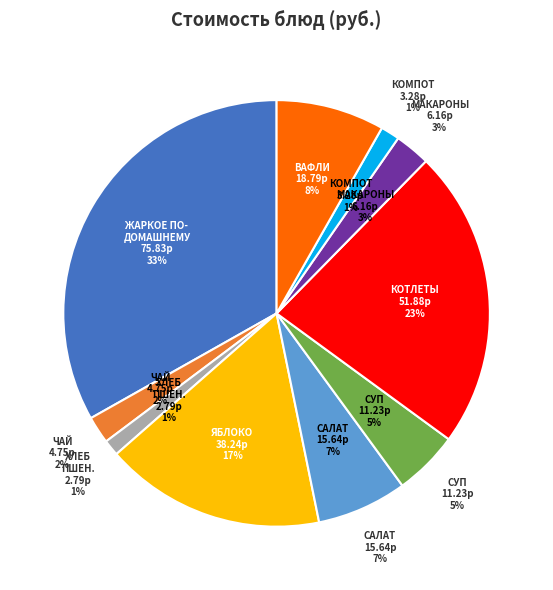

How many slices are in this pie chart?

10